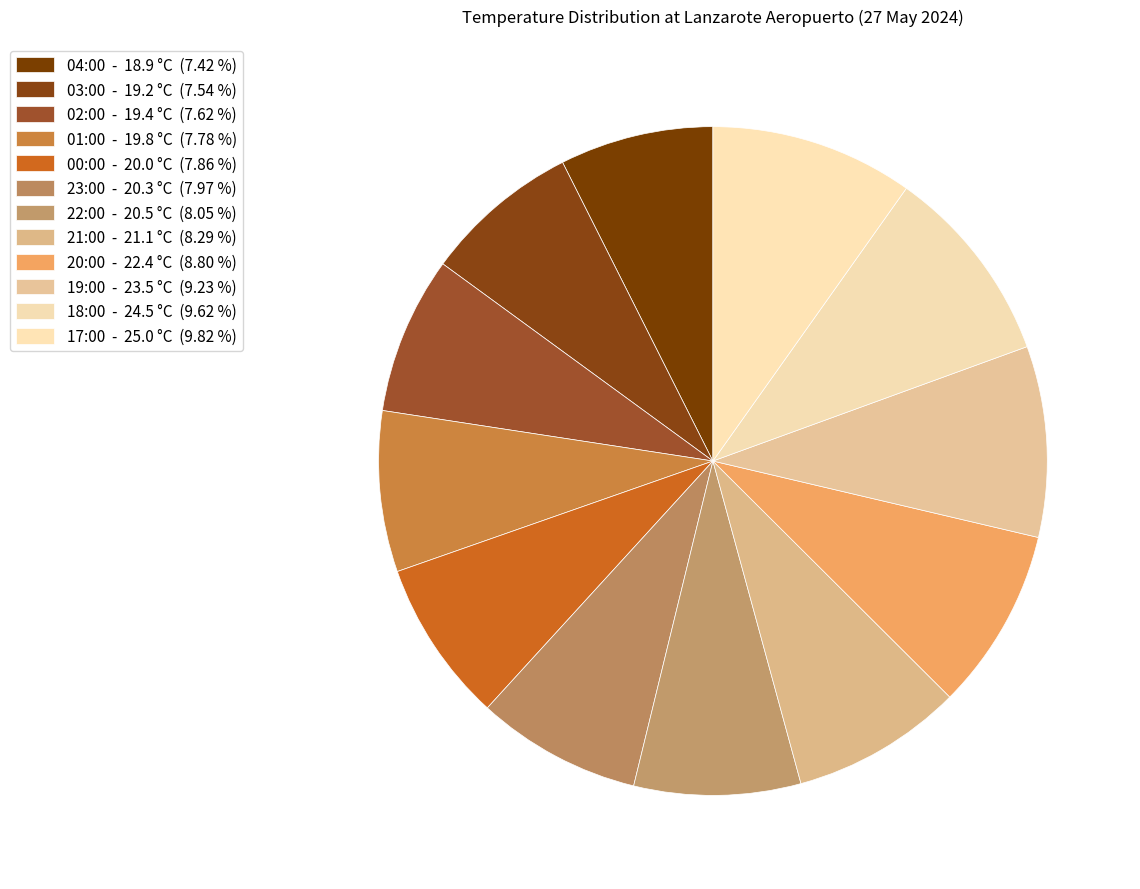

To the nearest percent, what is the difference between the 18:00 and 20:00 slice percentages?

1%